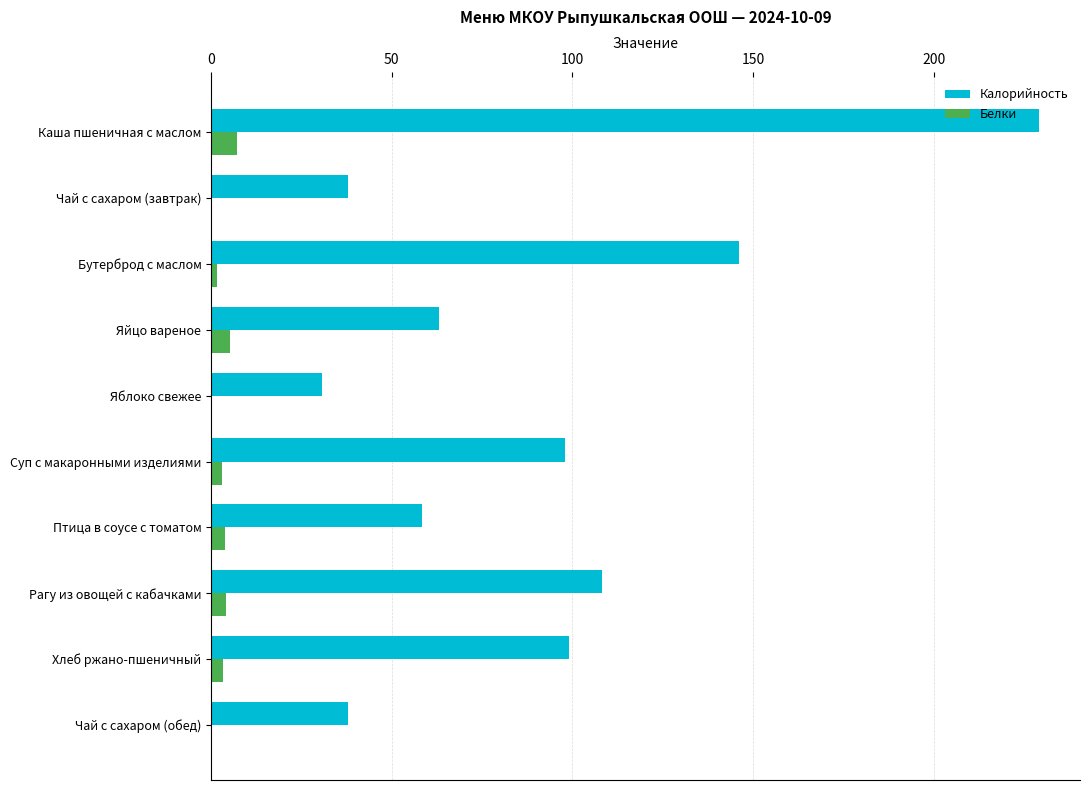

Is it true that Калорийность equals 30.8 at Яблоко свежее?

True